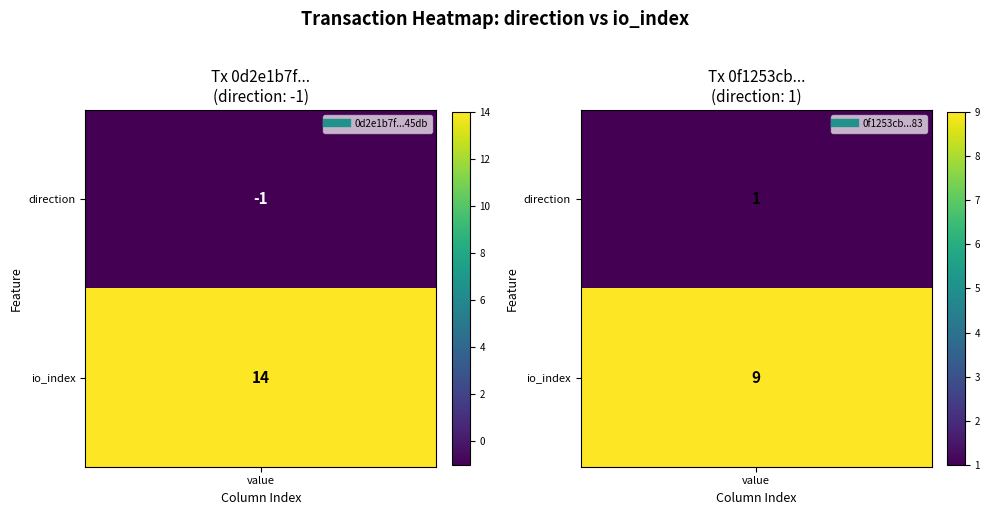

List the series in order of their peak value, lowest first.

0f1253cb226bef242f5425431e99c1f25c6bb83, 0d2e1b7f112d771d5868daa260b5c84b89f45db